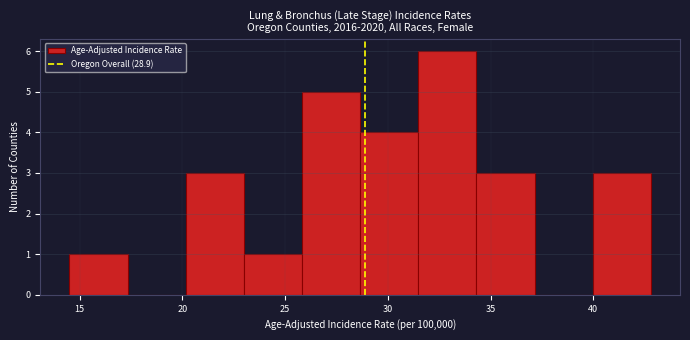

What is the height of the bar covering 31.5 to 34.5 on the x-axis? Neither the bar edges nor the heights are printed on the chart, so give them approximately, as read against the axes.

6